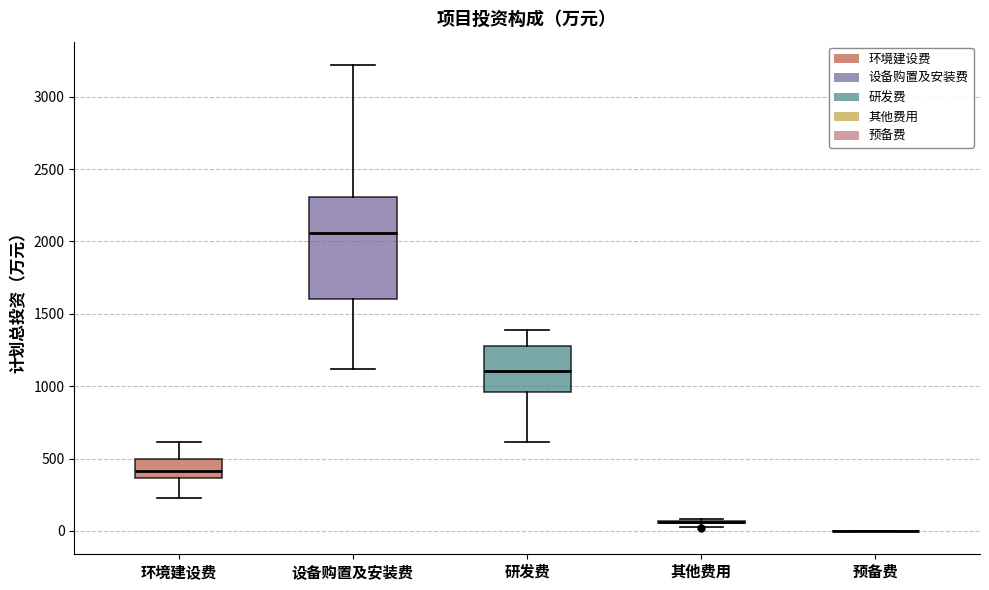

Reading left to right, transcribe this box plot: for each box, give where its median line is, the range the box spans, and where its two whiskers end, as read against the y-axis. The values are not printed on the chart, so give them approximately, as read against the axis.

环境建设费: median 400, box 350 to 500, whiskers 250 to 600
设备购置及安装费: median 2050, box 1600 to 2300, whiskers 1100 to 3200
研发费: median 1100, box 950 to 1300, whiskers 600 to 1400
其他费用: box collapsed to a line at 50, whiskers 50 to 100
预备费: box collapsed to a line at 0, whiskers 0 to 0